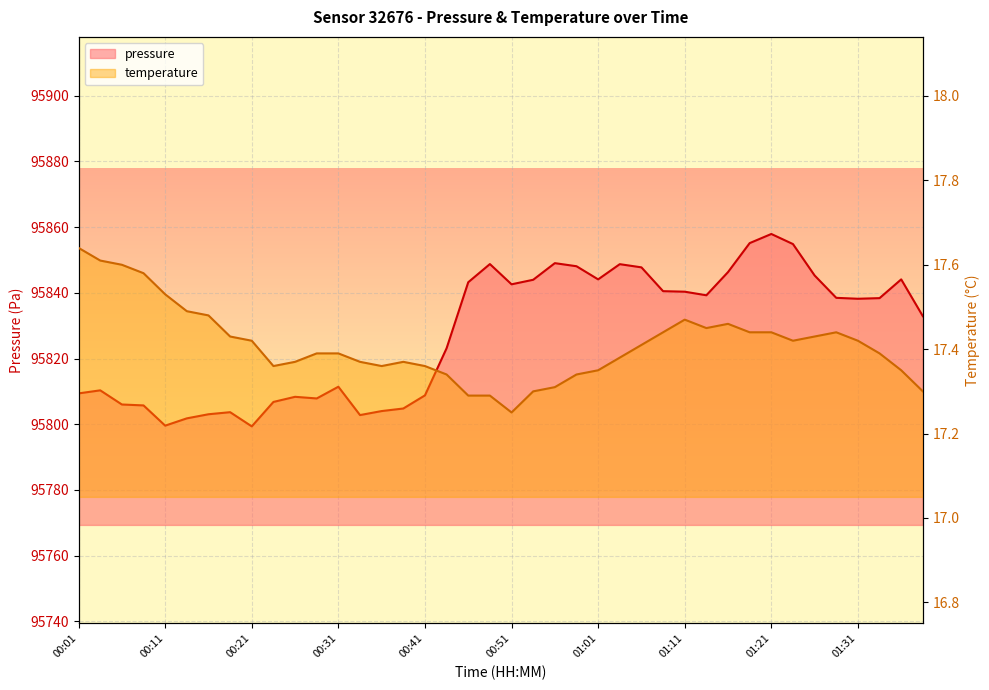

Between 00:41 and 01:21, which series saw the biggest shift?

pressure